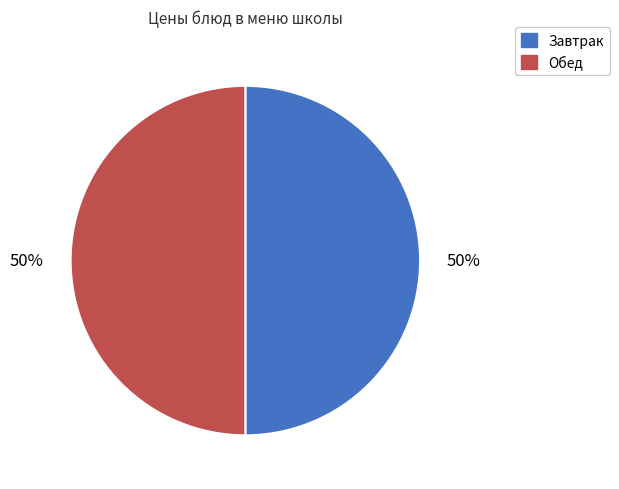

To the nearest percent, what is the average slice percentage?

50%